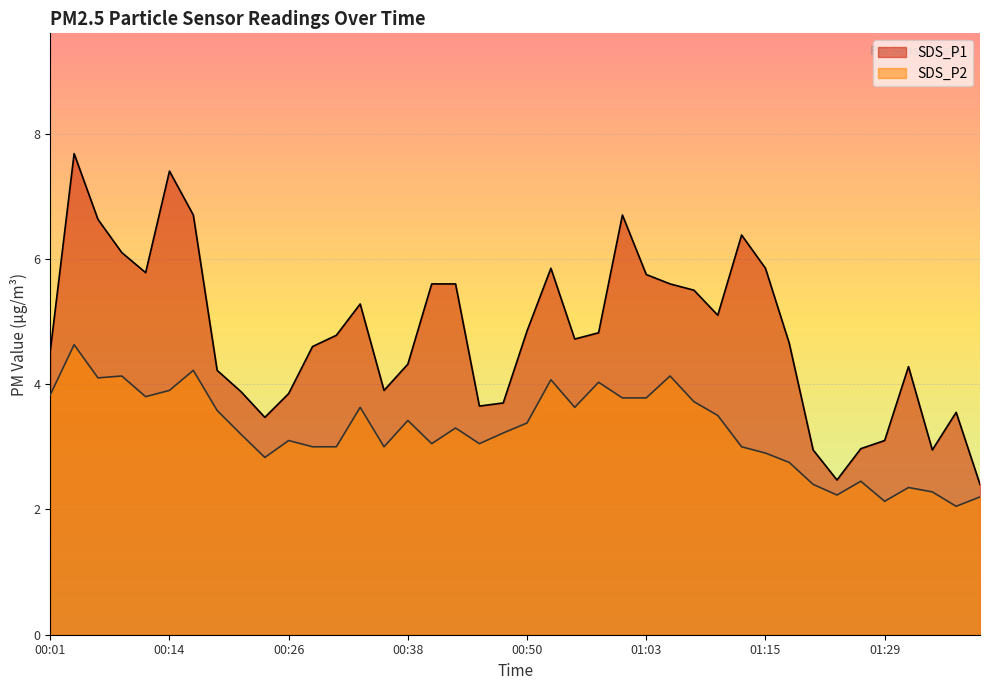

What is the label of the 8th point from the right?

01:21